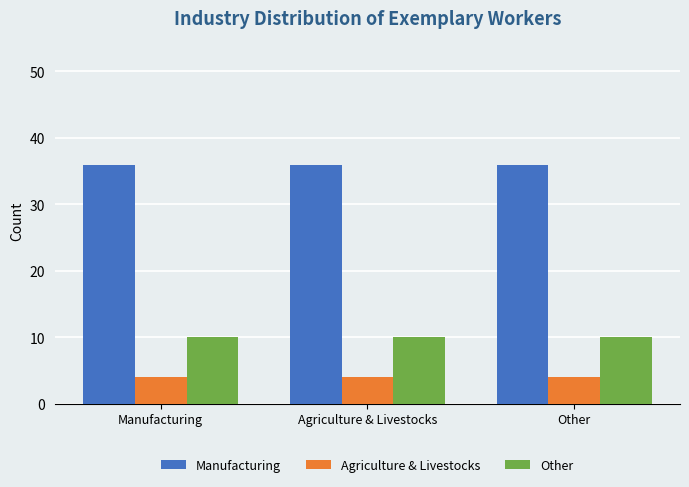

What is the spread (max minus min) of values at Other?

32